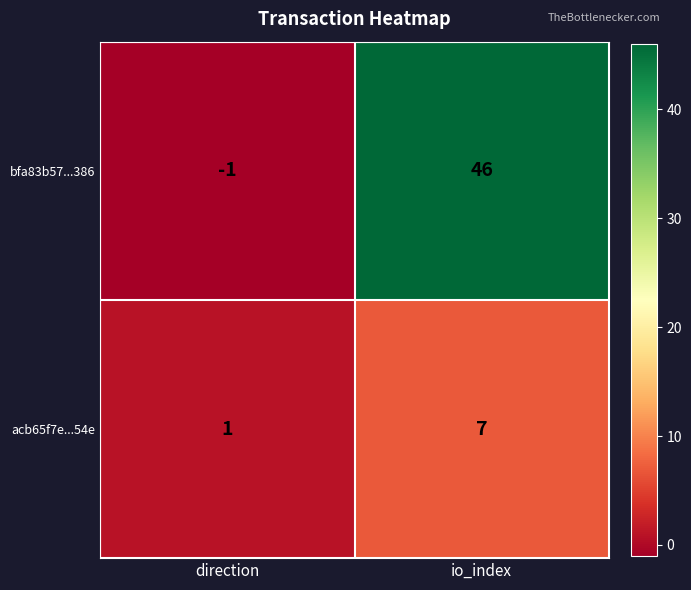

Which series has the largest range (max minus min)?

bfa83b57...386